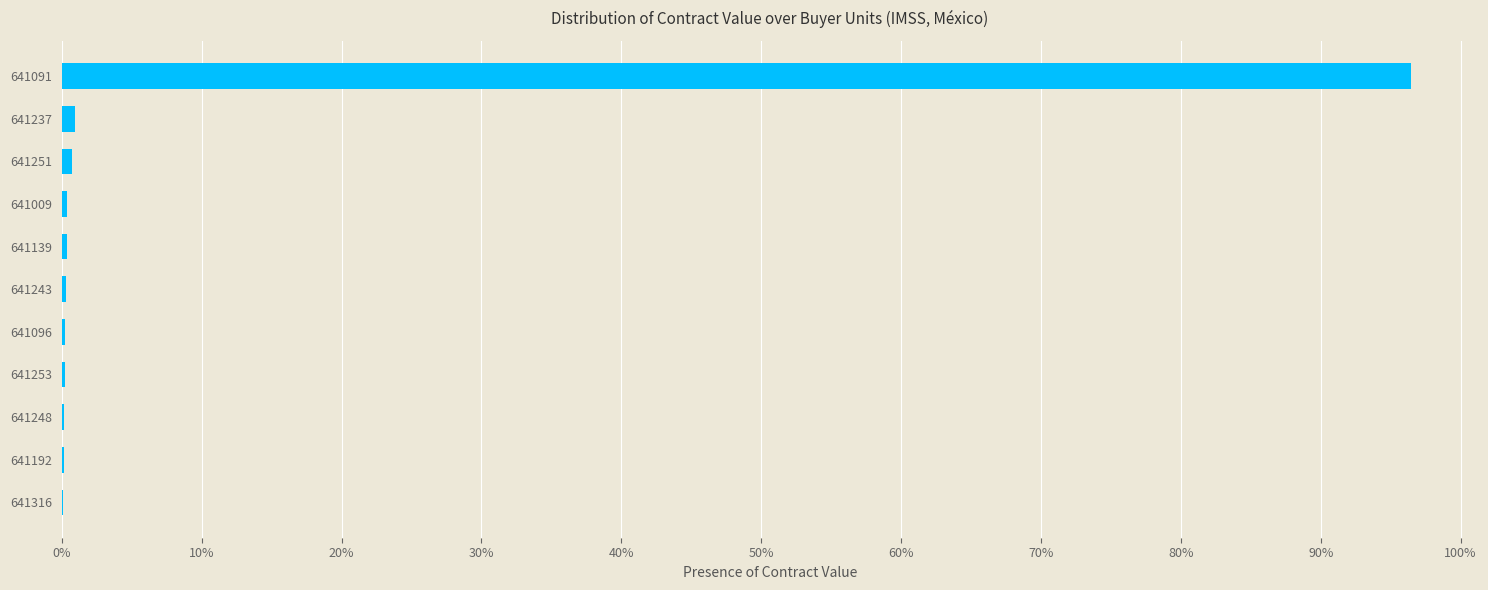

What is the sum of all values?

100.0